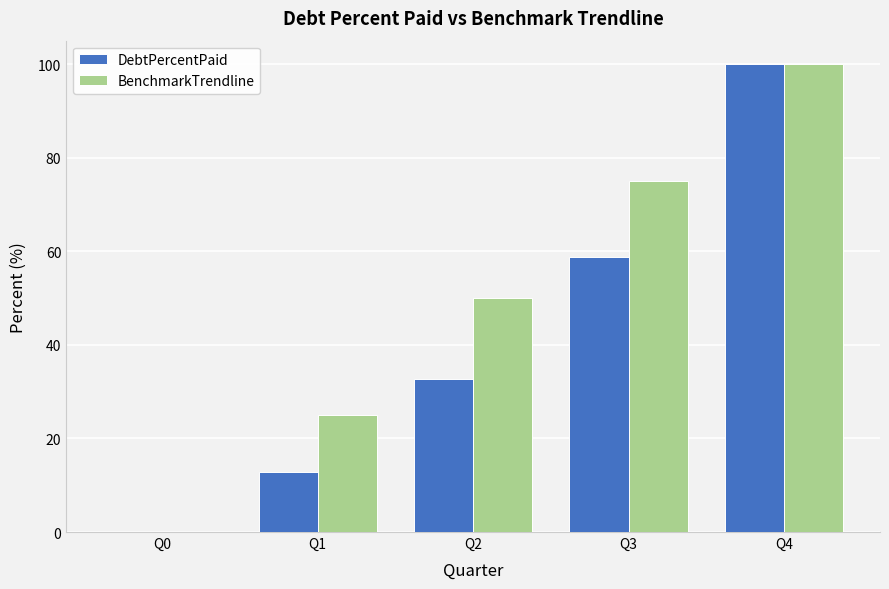

What is the sum of all DebtPercentPaid values?

204.3